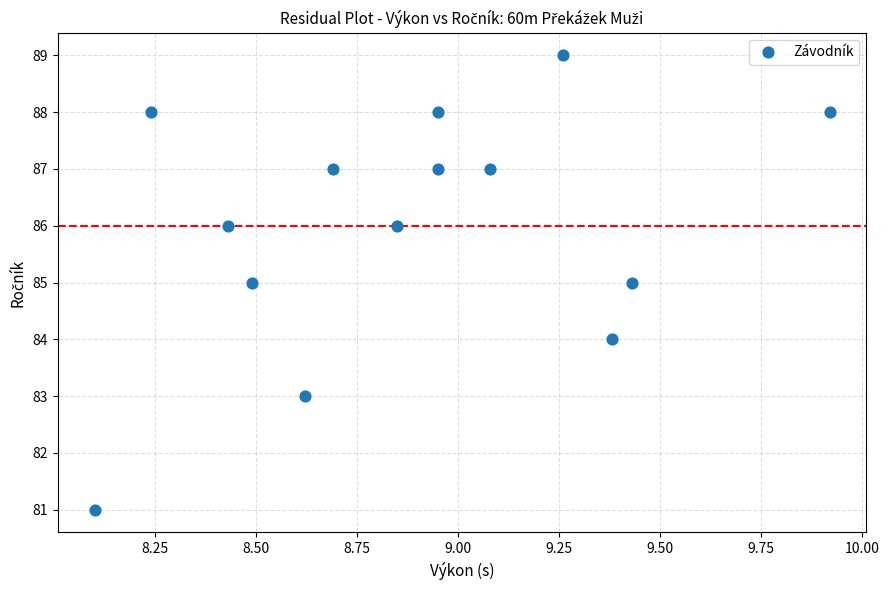

What is the range of Y values (max minus min)?

8